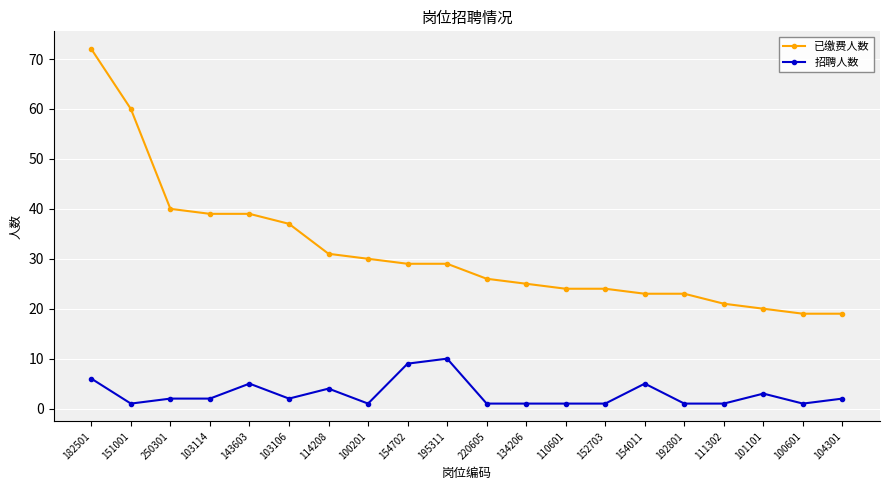

Between 114208 and 101101, which series saw the biggest shift?

已缴费人数